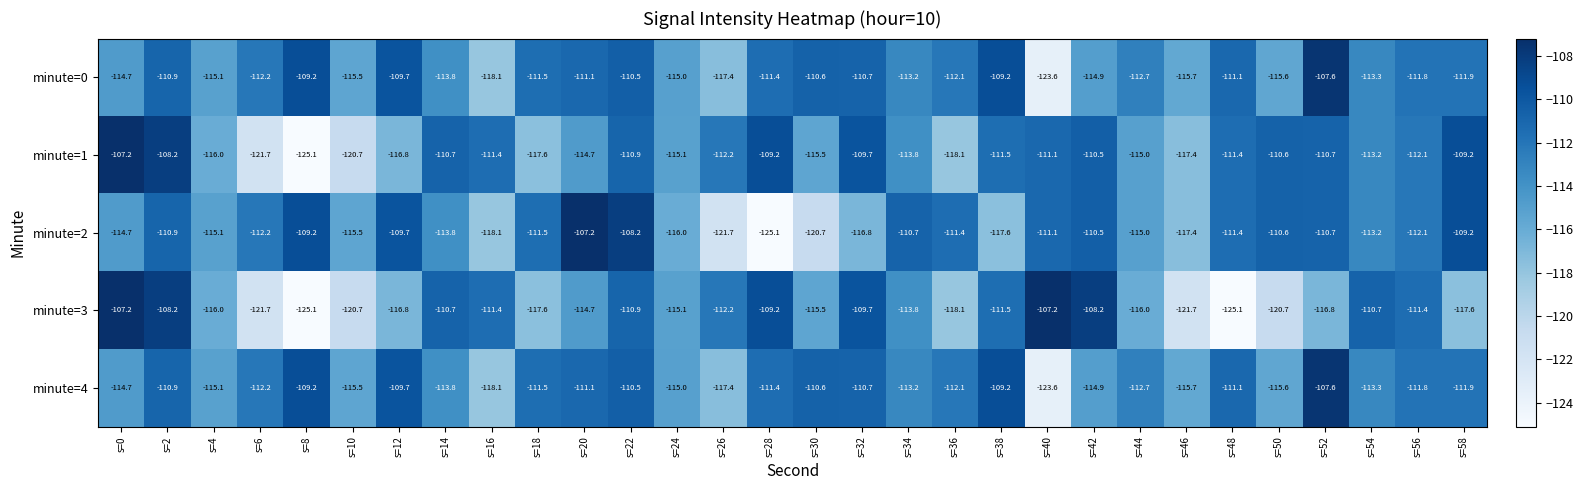

What is the highest value of the minute=4 series?

-107.6